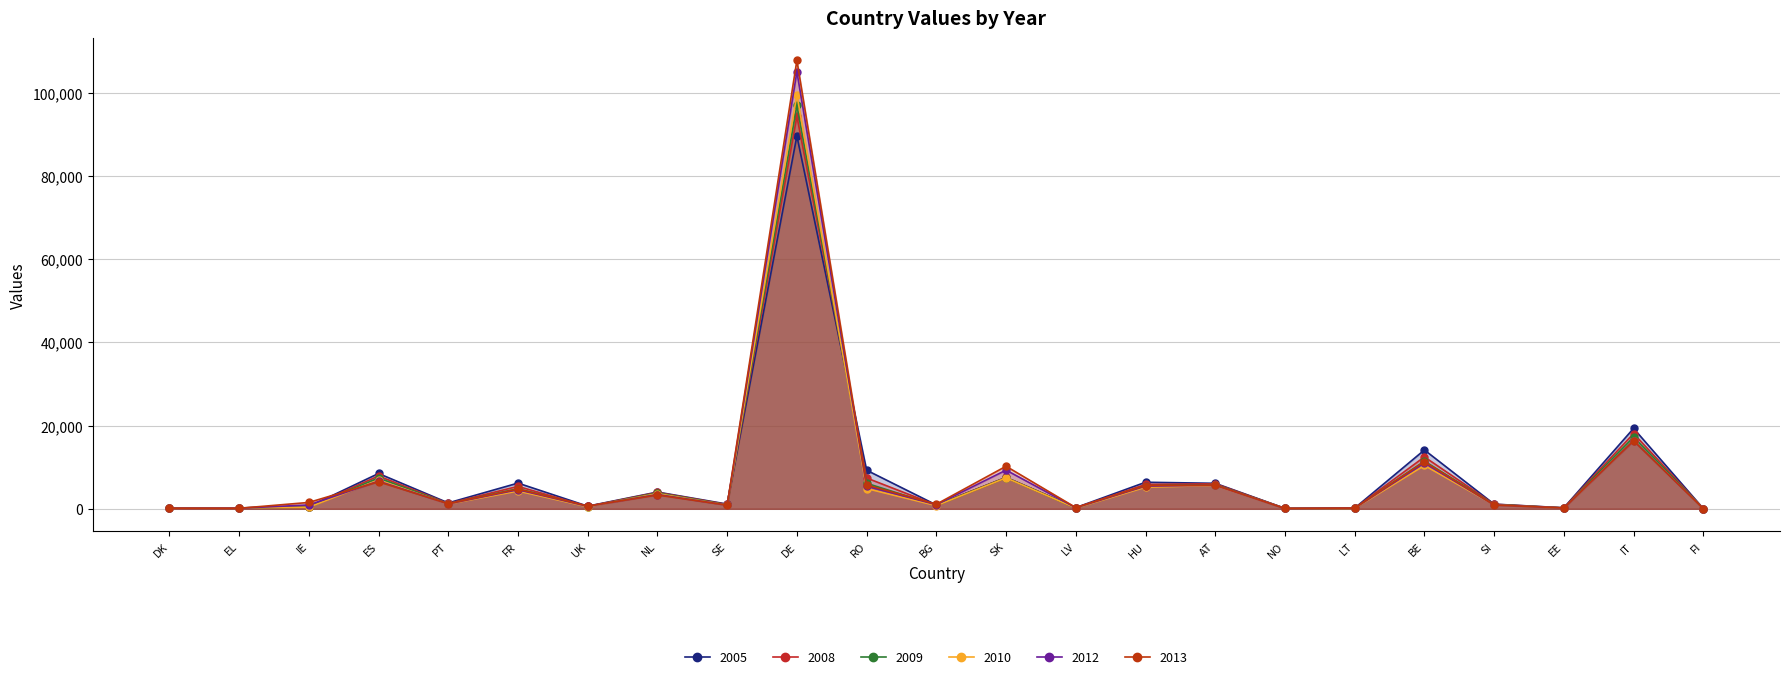

How many data points does each series have?

23